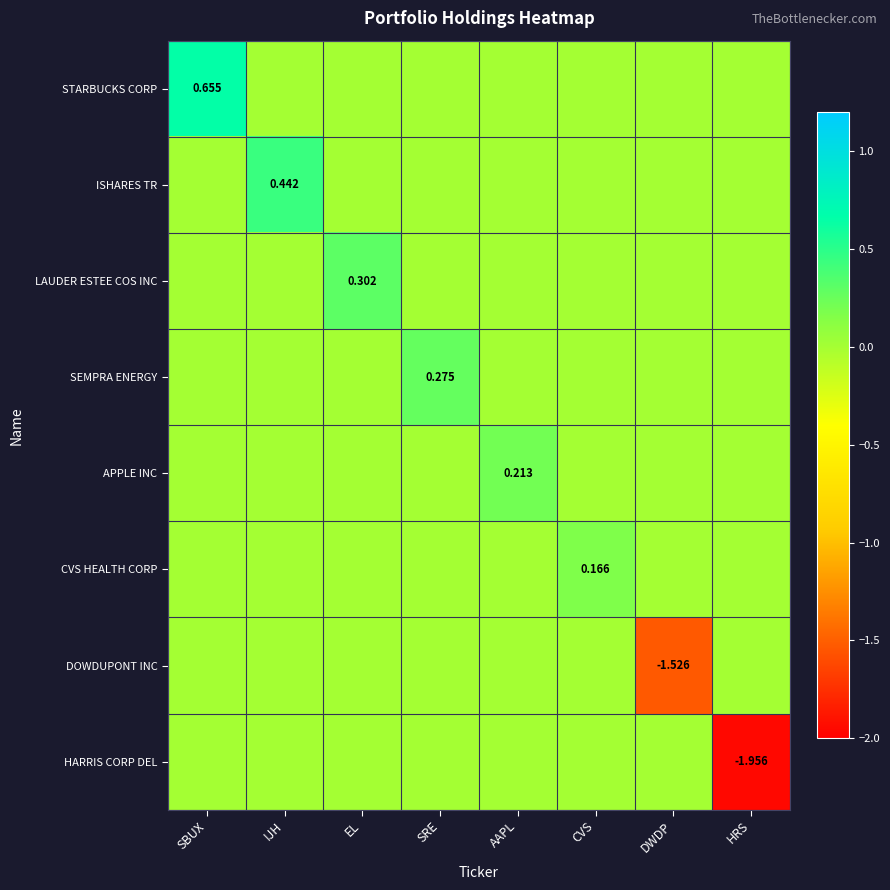

Is the value of APPLE INC at EL greater than the value of SEMPRA ENERGY at DWDP?

No